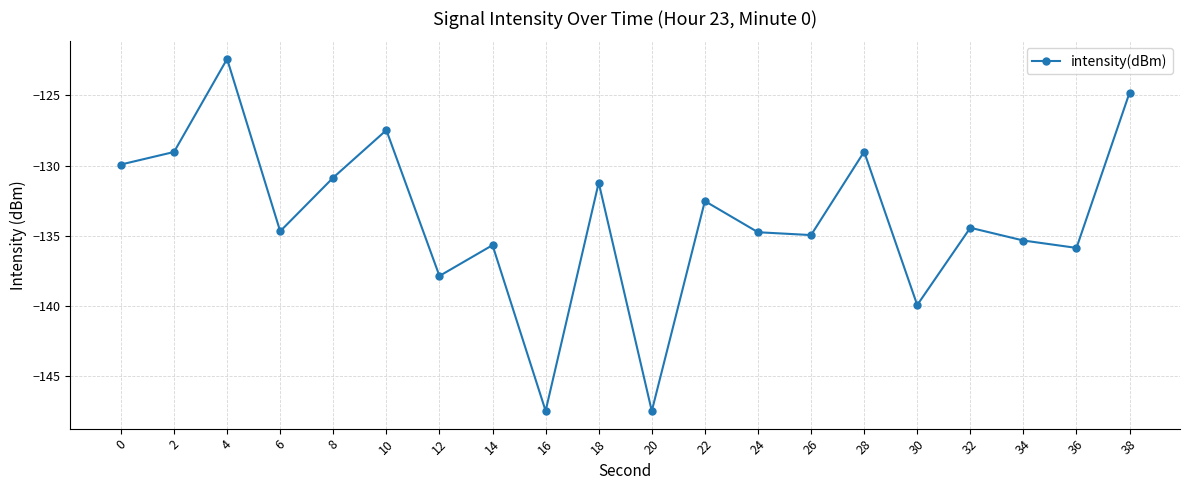

The value at 26 is -135.0. True or false?

True